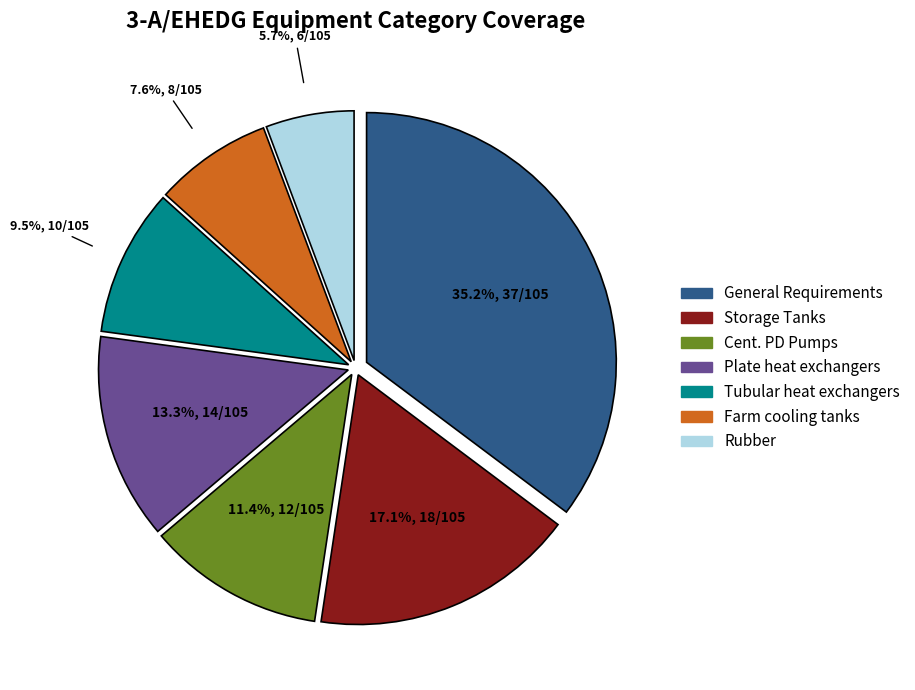

Is it true that Plate heat exchangers is 13% of the pie?

True